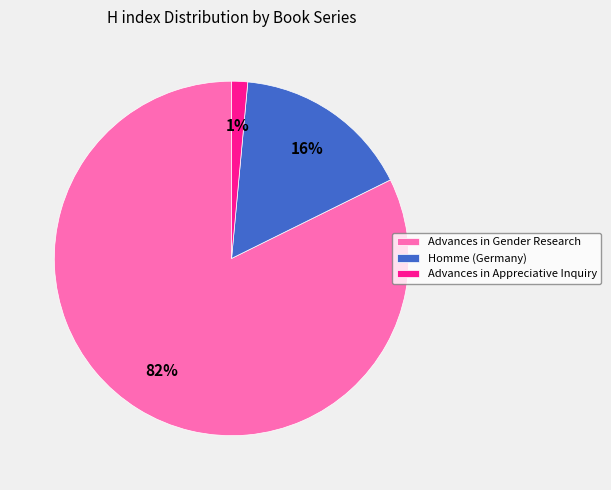

Which category has the smallest portion of the pie?

Advances in Appreciative Inquiry